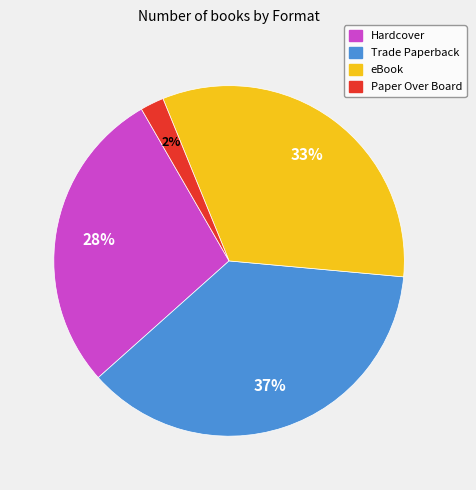

Do Trade Paperback and Paper Over Board together represent more than half of the pie?

No